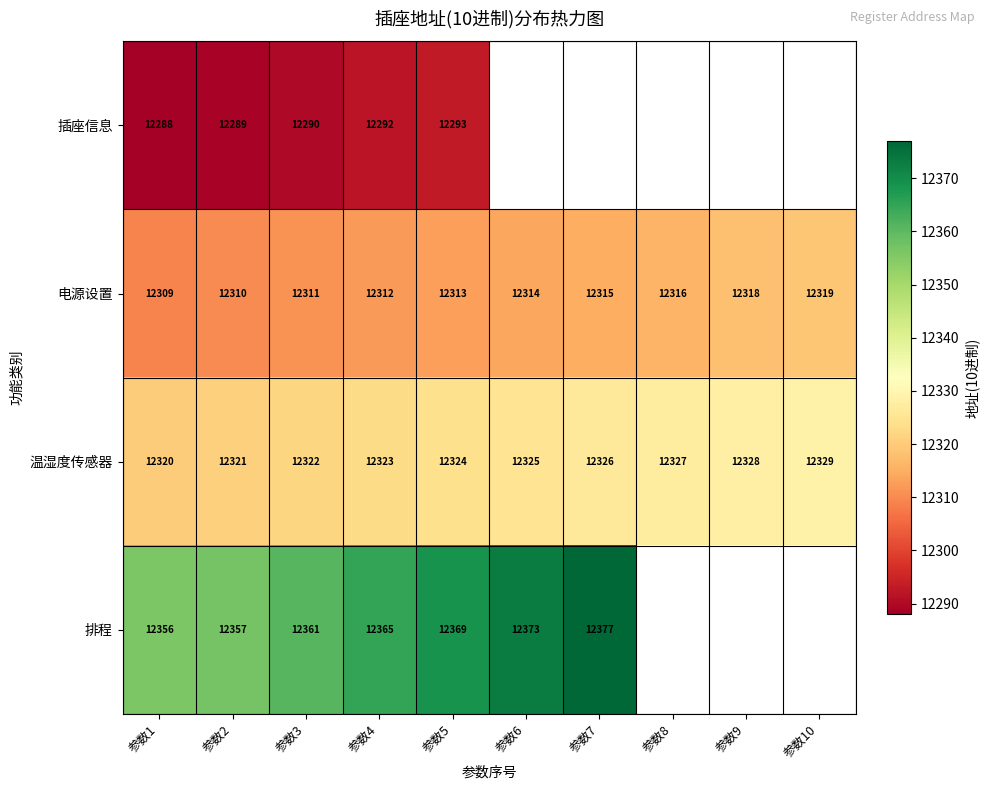

The 电源设置 series shows 2629 at 参数6. True or false?

False